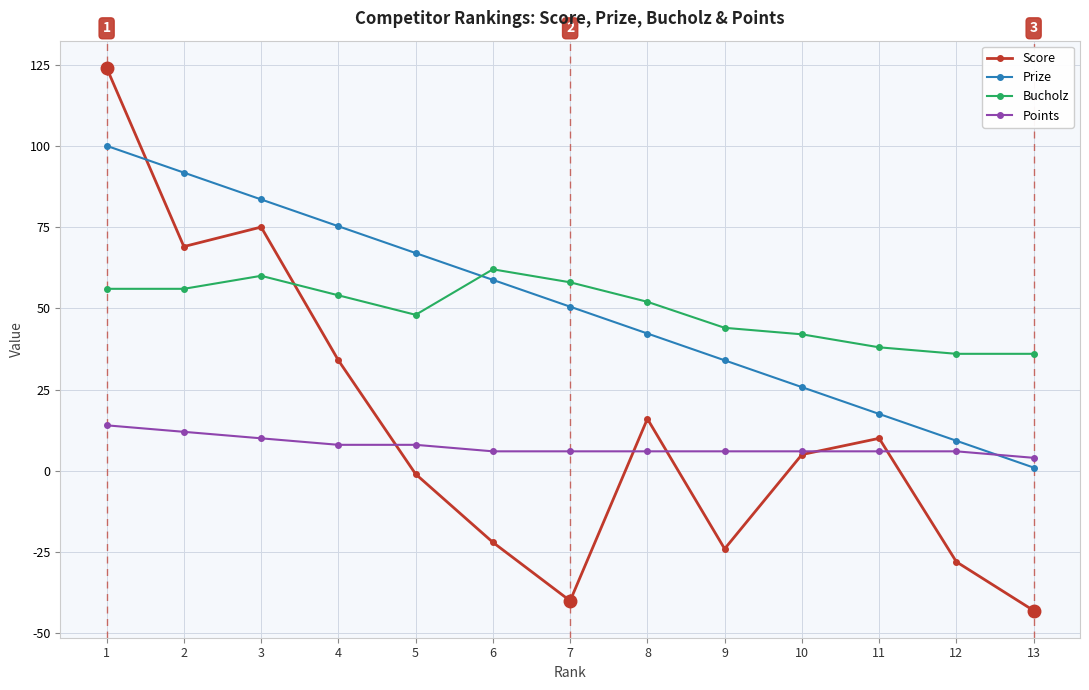

Which label corresponds to the smallest value in the chart?

13